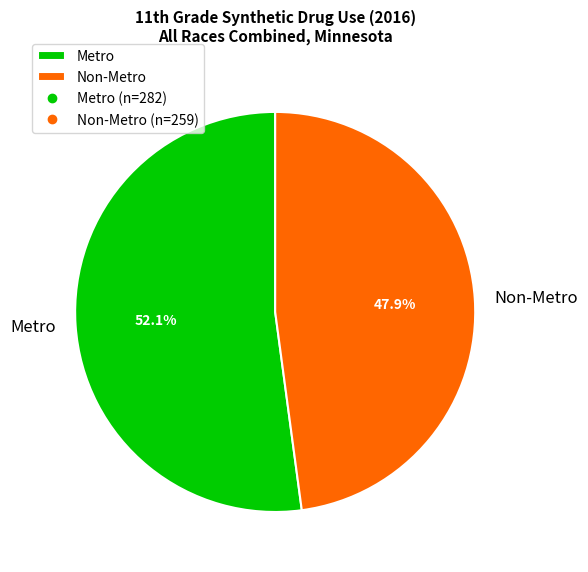

How many slices are in this pie chart?

2